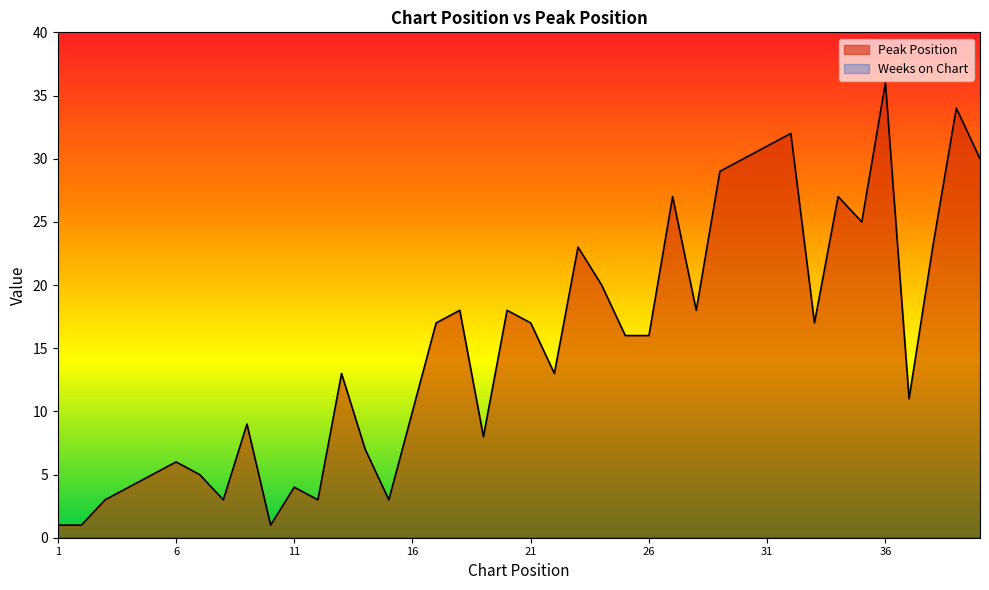

What is the difference between the maximum and minimum values?

35